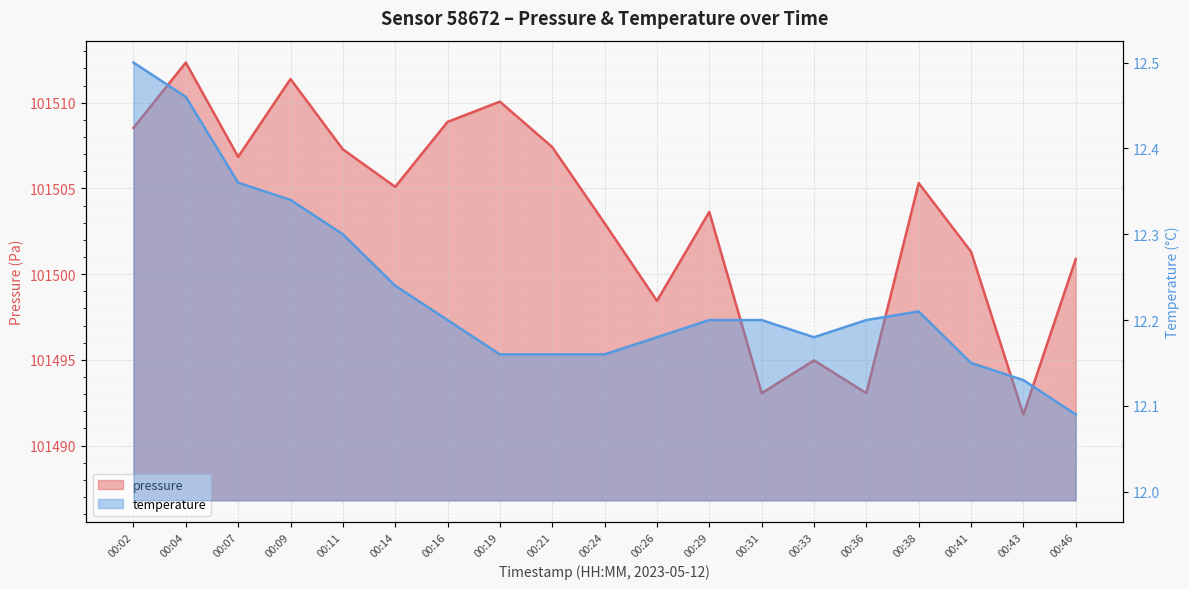

How many interior local peaks does the pressure series have?

6